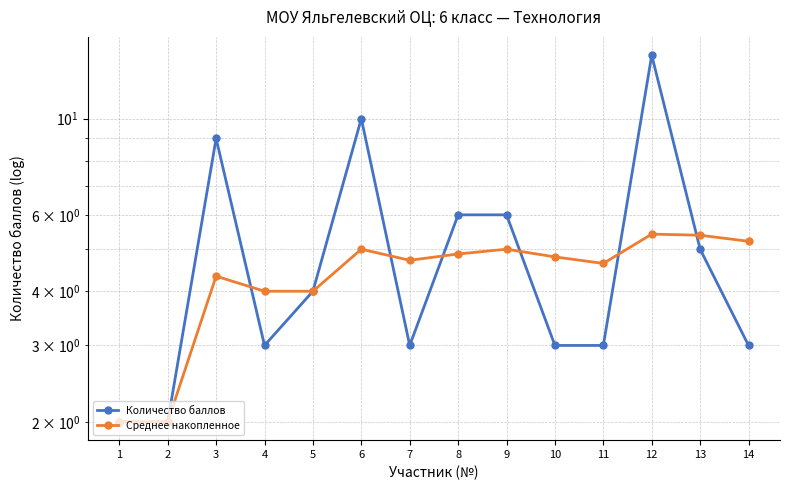

At which label does Количество баллов first exceed 4?

3